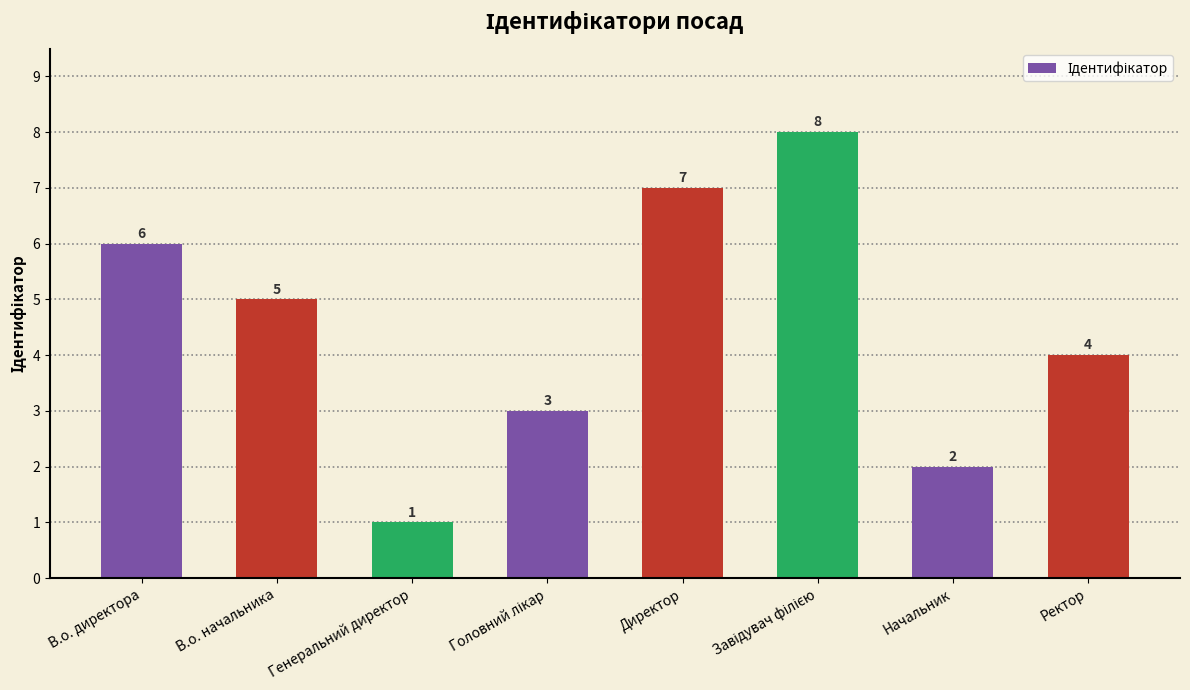

Reading right to left, extract all data points from this chart.

4	2	8	7	3	1	5	6